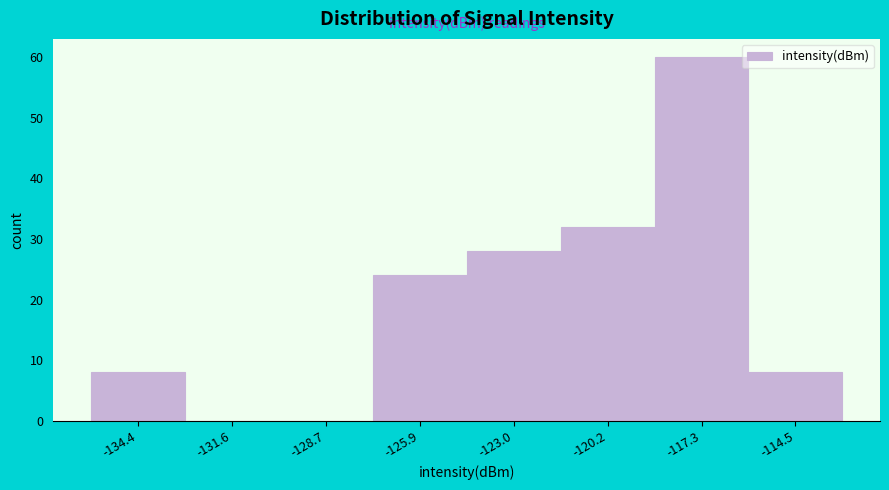

Reading left to right, transcribe all the data shown in this chart.

-134.4=8	-131.6=0	-128.7=0	-125.9=24	-123.0=28	-120.2=32	-117.3=60	-114.5=8